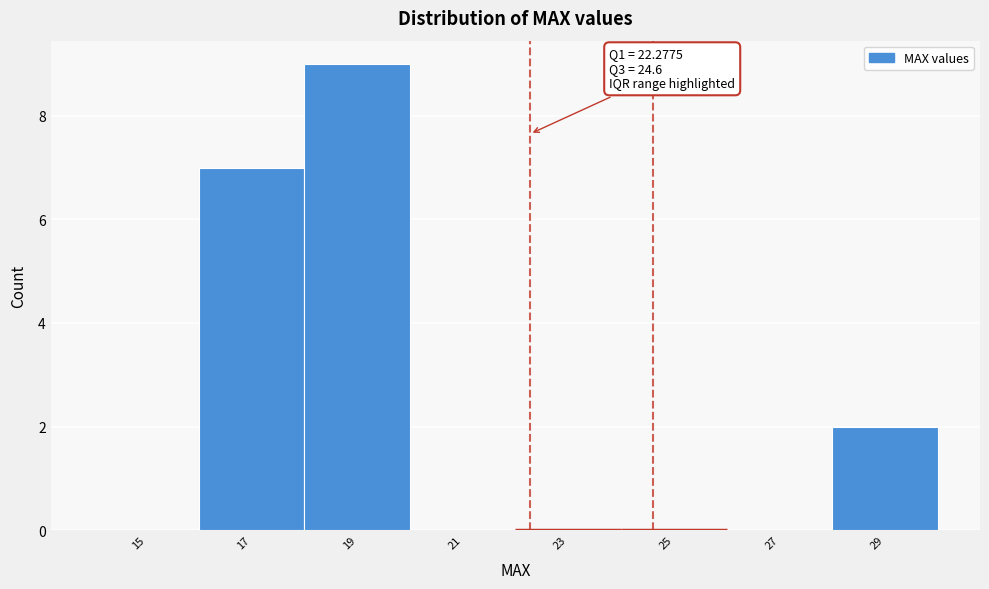

Over which range of the x-axis is the bar tallest?

18 to 20